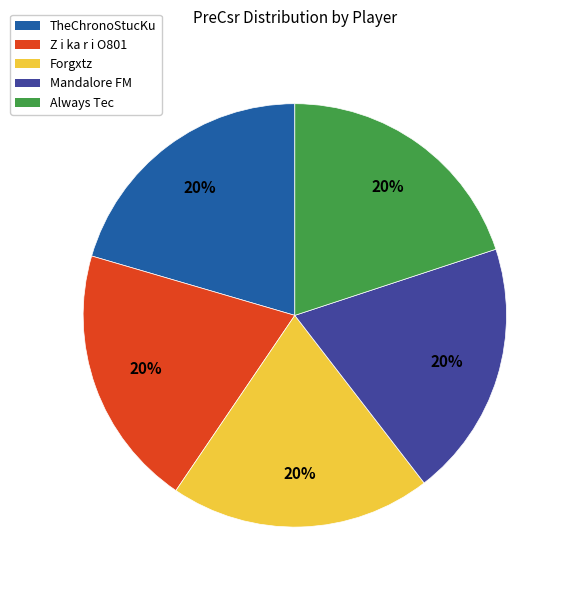

Is there a majority slice in this chart?

No